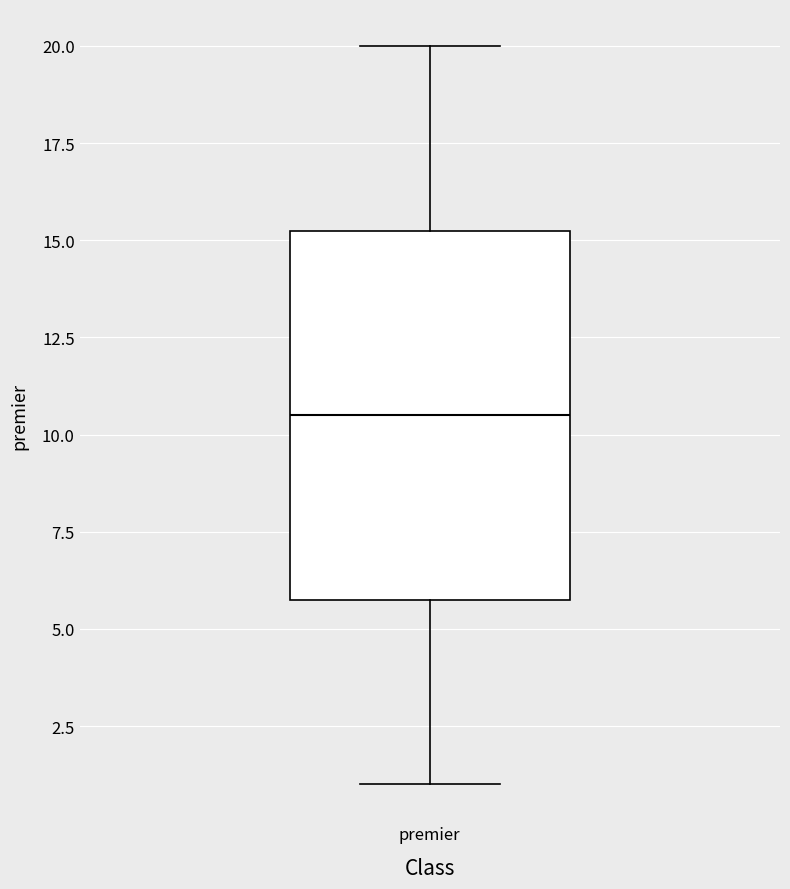

Transcribe this box plot: give where the median line is, the range the box spans, and where the two whiskers end, as read against the y-axis. The values are not printed on the chart, so give them approximately, as read against the axis.

median 10.5, box 6.0 to 15.5, whiskers 1.0 to 20.0